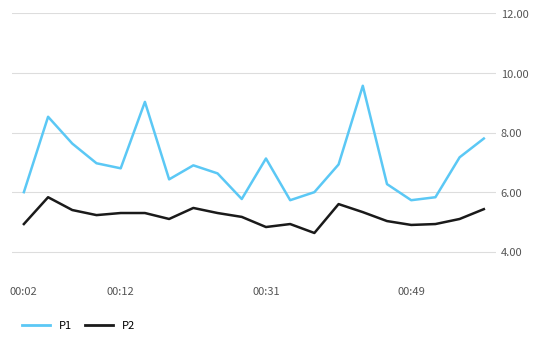

What is the greatest value displayed?

9.6